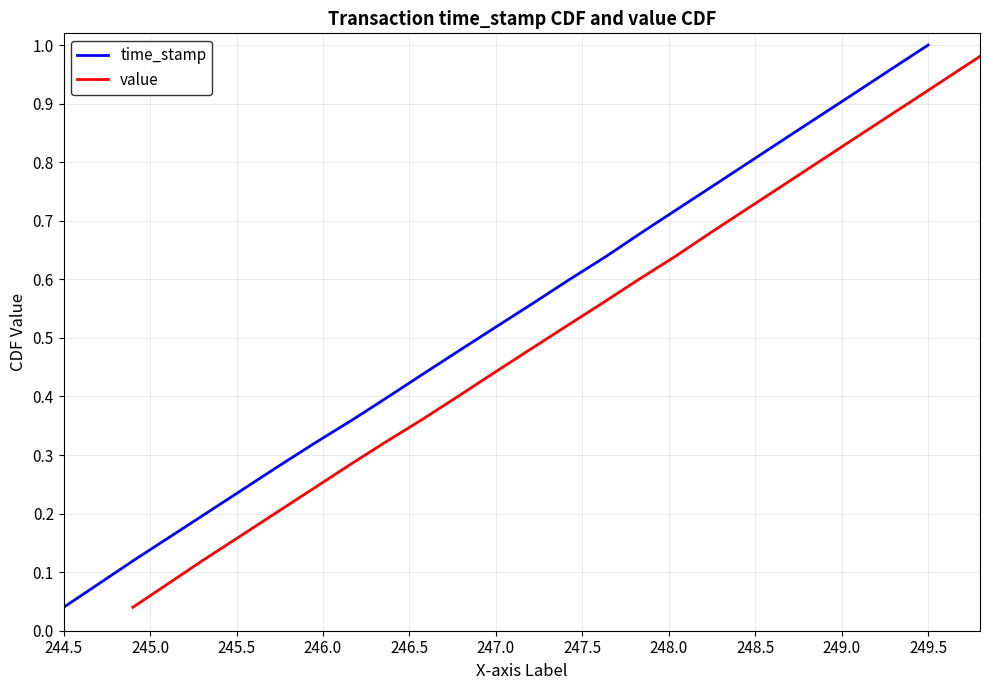

Is it true that time_stamp equals 0.5 at 249.5?

False